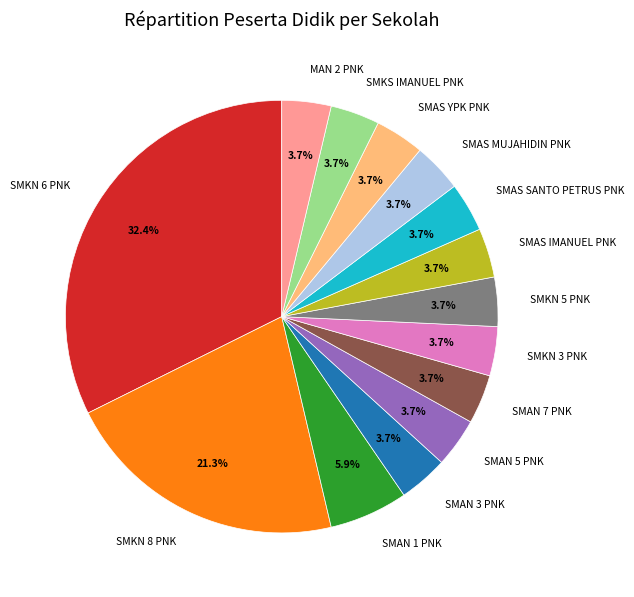

To the nearest percent, what portion does SMAN 3 PNK represent?

4%